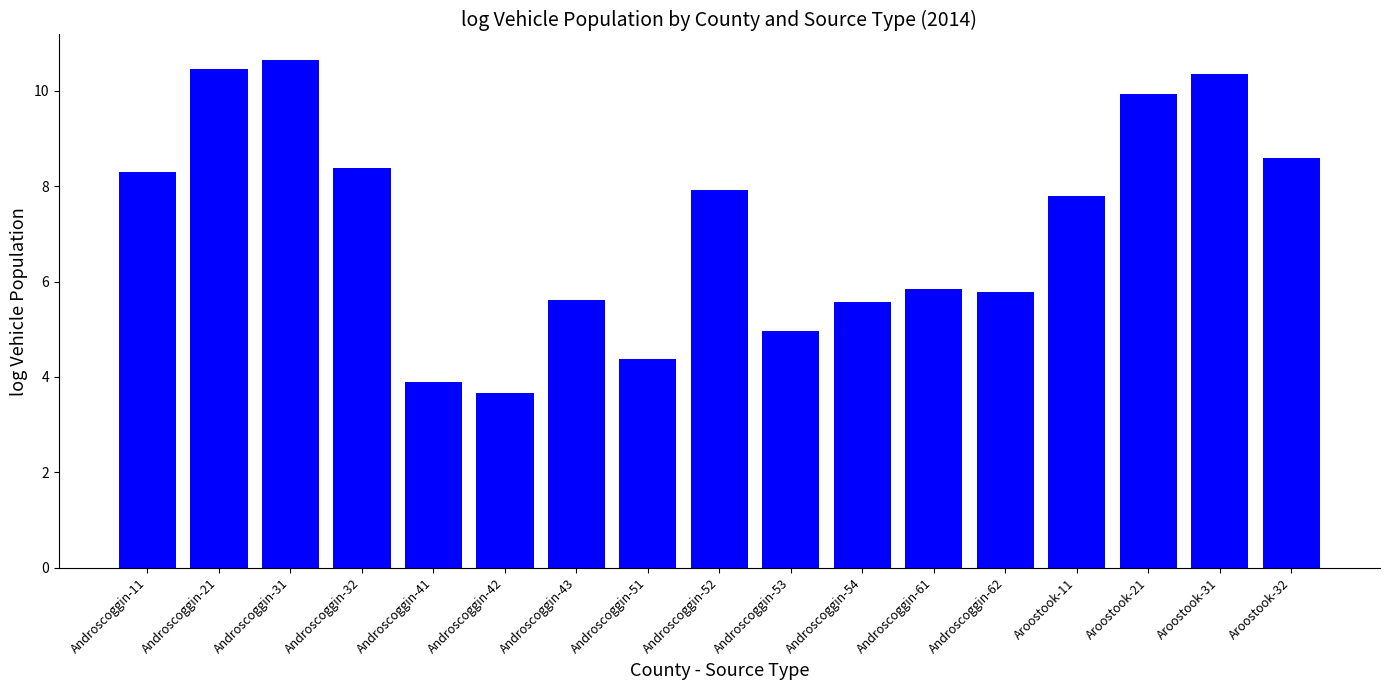

What is the maximum value shown in the chart?

10.6